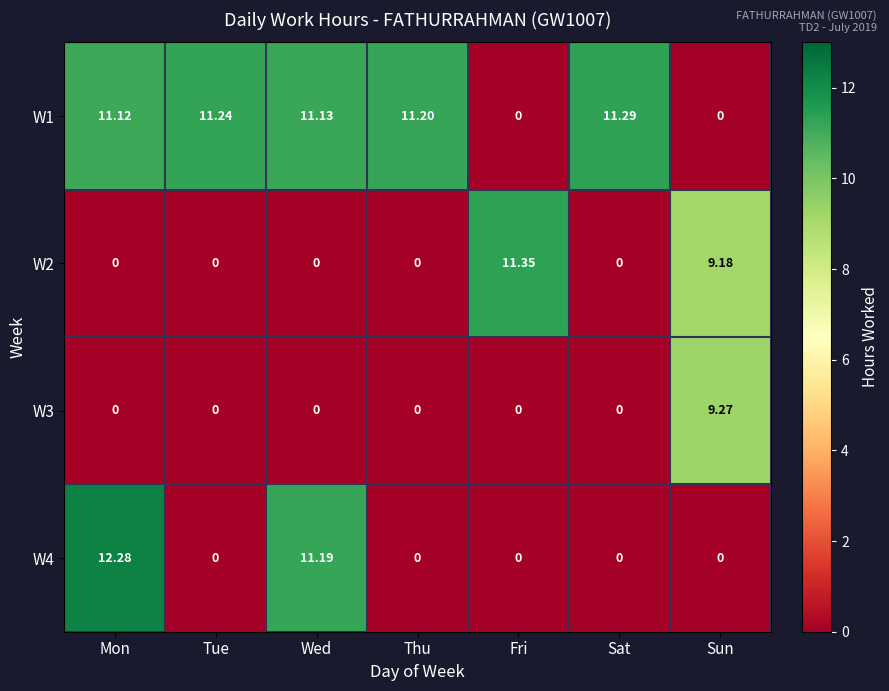

Which label corresponds to the largest value in the chart?

Mon